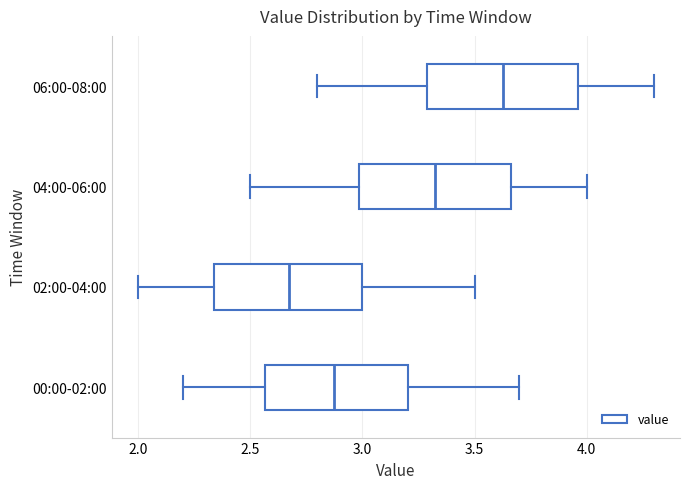

Reading bottom to top, read every box against the x-axis: the position of its median line, the range the box covers, and the ends of its whiskers. The values are not printed on the chart, so give them approximately, as read against the axis.

00:00-02:00: median 2.90, box 2.55 to 3.20, whiskers 2.20 to 3.70
02:00-04:00: median 2.70, box 2.35 to 3.00, whiskers 2.00 to 3.50
04:00-06:00: median 3.35, box 3.00 to 3.65, whiskers 2.50 to 4.00
06:00-08:00: median 3.65, box 3.30 to 3.95, whiskers 2.80 to 4.30